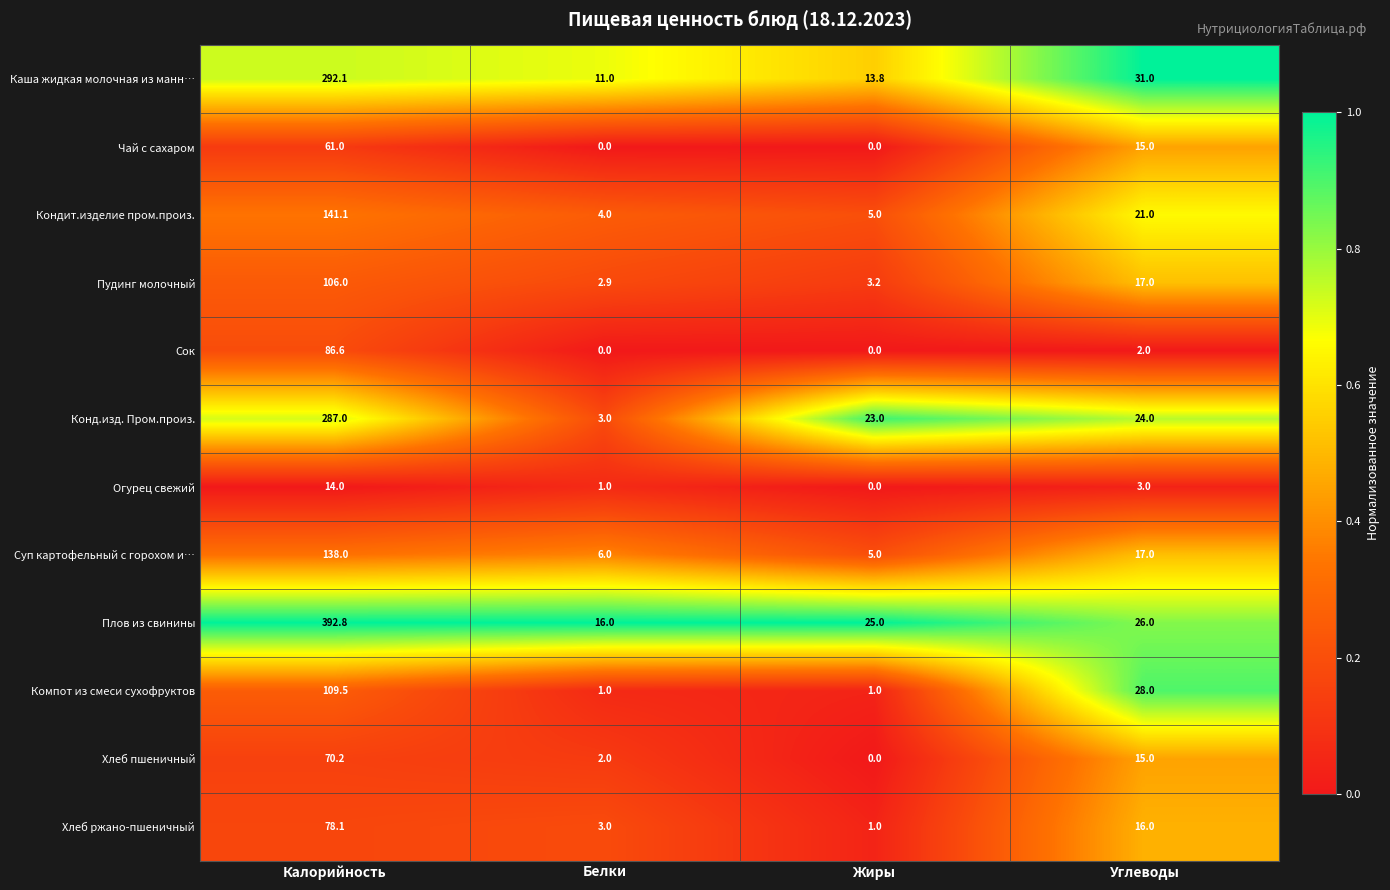

At which label does Хлеб пшеничный reach its minimum?

Жиры